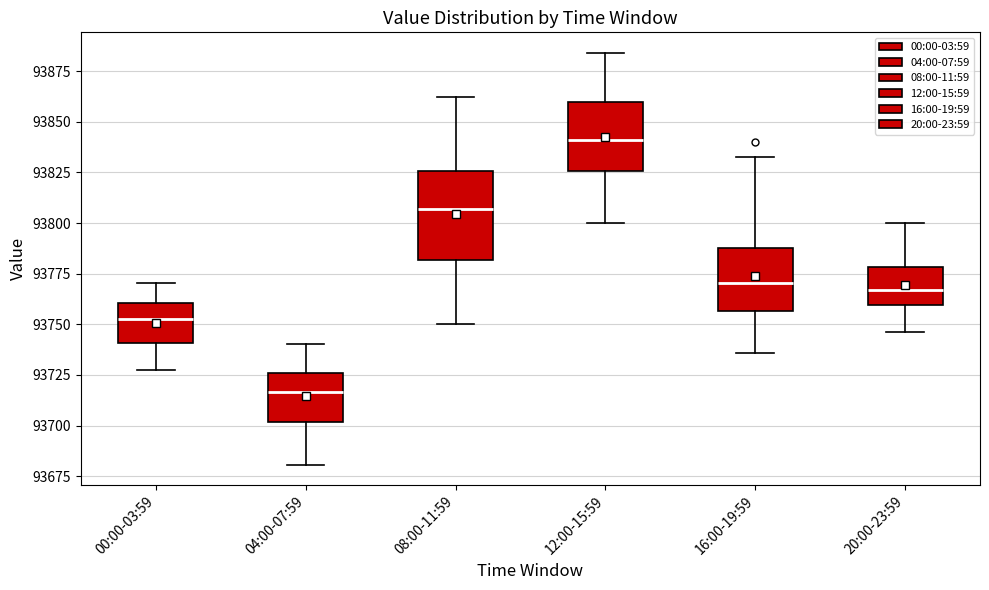

Reading left to right, transcribe this box plot: for each box, give where its median line is, the range the box spans, and where its two whiskers end, as read against the y-axis. The values are not printed on the chart, so give them approximately, as read against the axis.

00:00-03:59: median 93755, box 93740 to 93760, whiskers 93725 to 93770
04:00-07:59: median 93715, box 93700 to 93725, whiskers 93680 to 93740
08:00-11:59: median 93805, box 93780 to 93825, whiskers 93750 to 93860
12:00-15:59: median 93840, box 93825 to 93860, whiskers 93800 to 93885
16:00-19:59: median 93770, box 93755 to 93790, whiskers 93735 to 93835
20:00-23:59: median 93765, box 93760 to 93780, whiskers 93745 to 93800